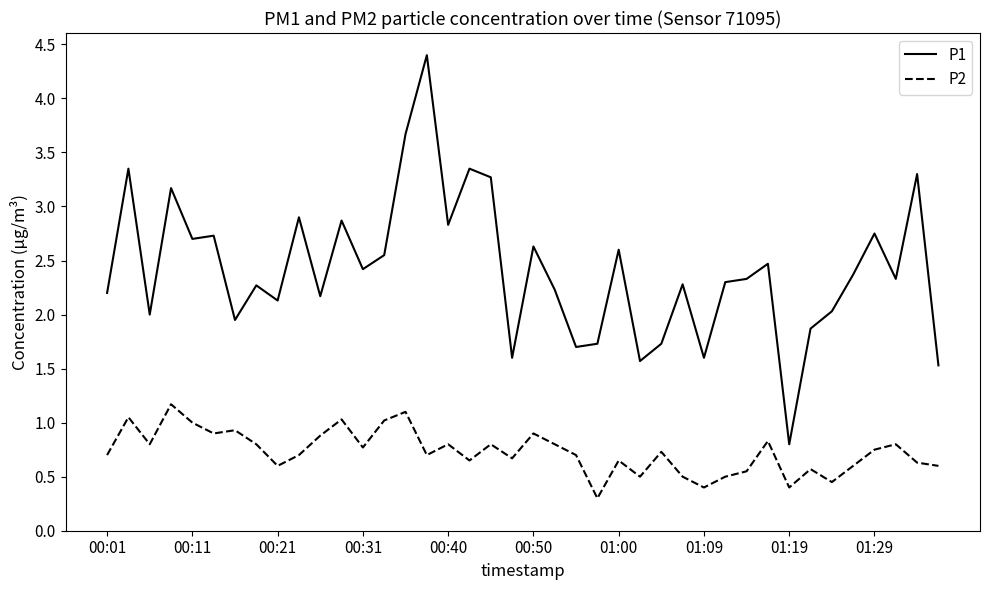

Which series has the largest total across all categories?

P1